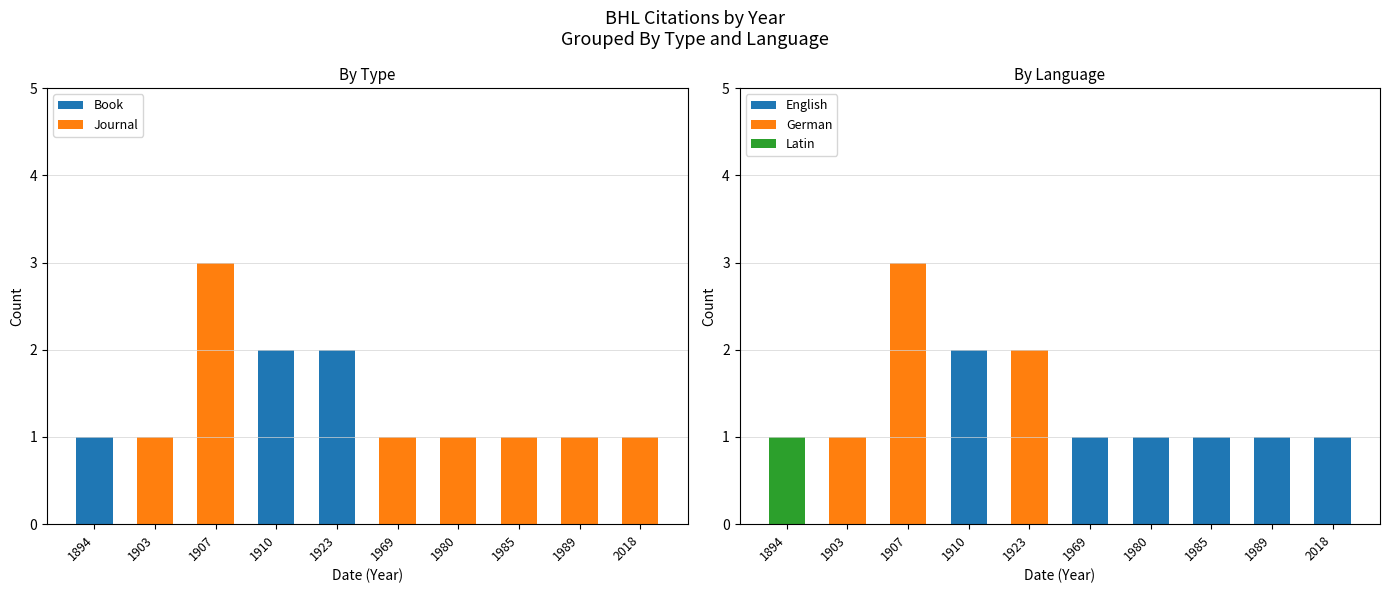

Between 1910 and 1923, which series saw the biggest shift?

English